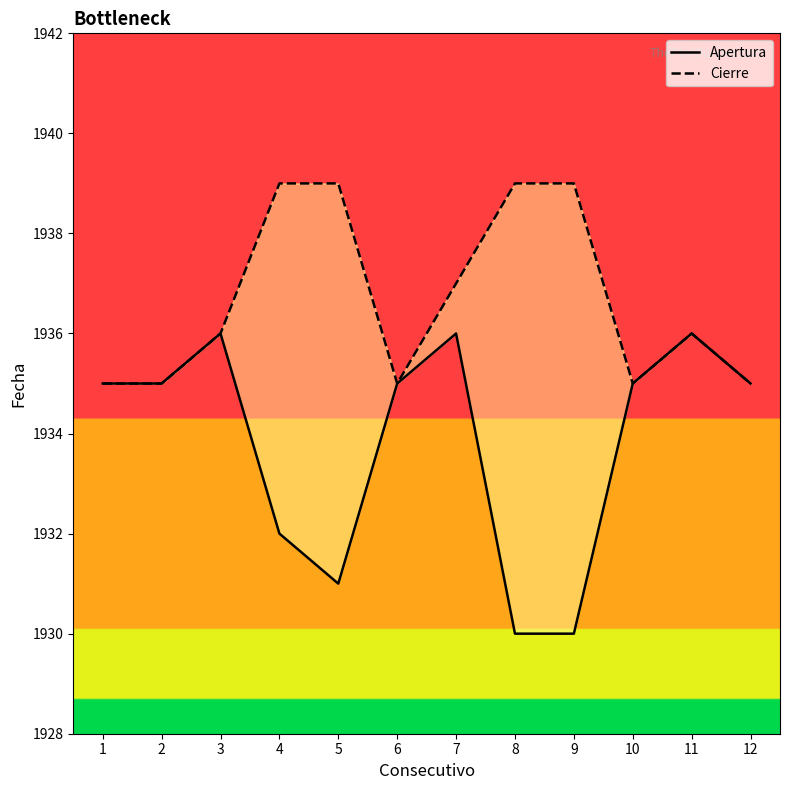

Reading left to right, transcribe all the data shown in this chart.

Apertura: 1935	1935	1936	1932	1931	1935	1936	1930	1930	1935	1936	1935
Cierre: 1935	1935	1936	1939	1939	1935	1937	1939	1939	1935	1936	1935